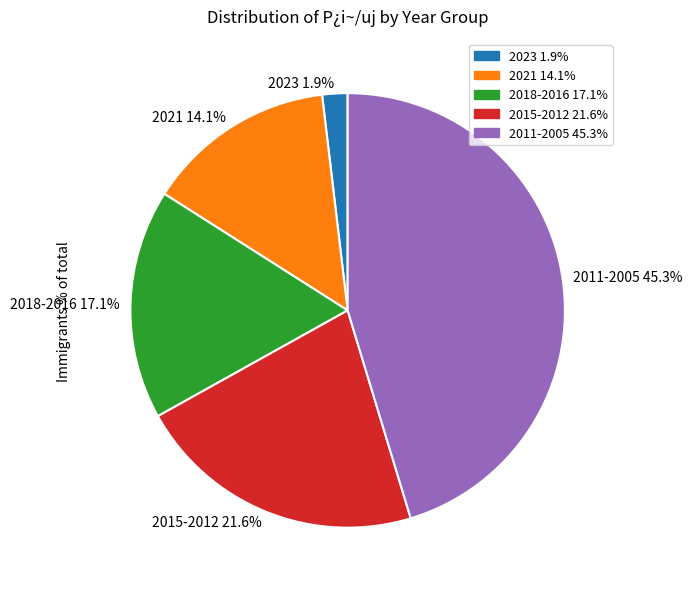

Which slice is the largest?

2011-2005 45.3%